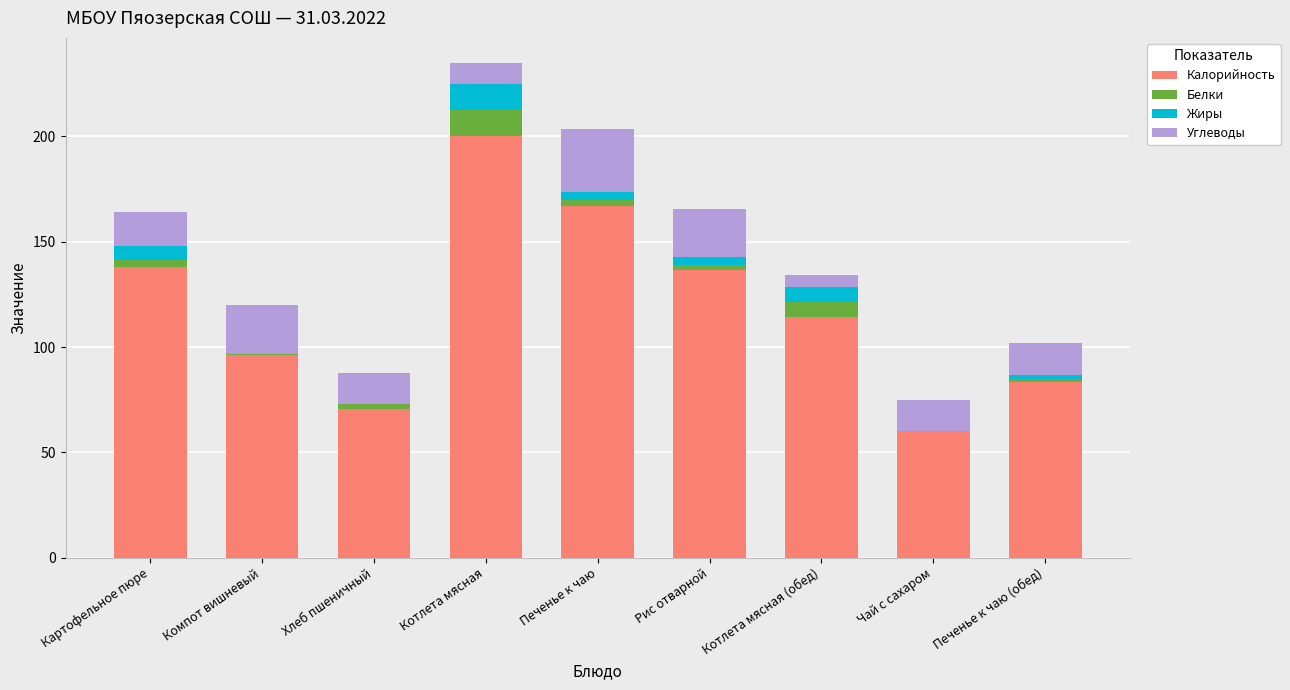

What is the total value across all series at Котлета мясная?

234.9